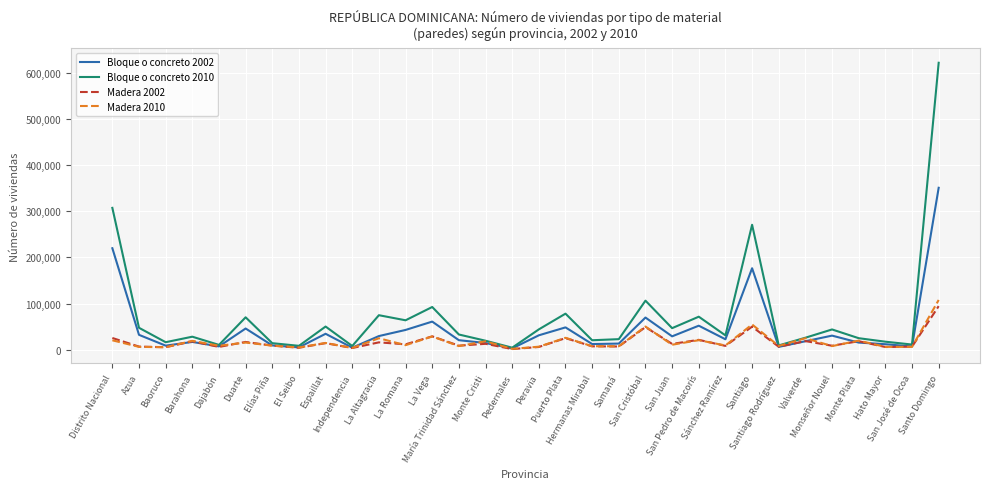

Does the chart display data point markers on the line(s)?

No